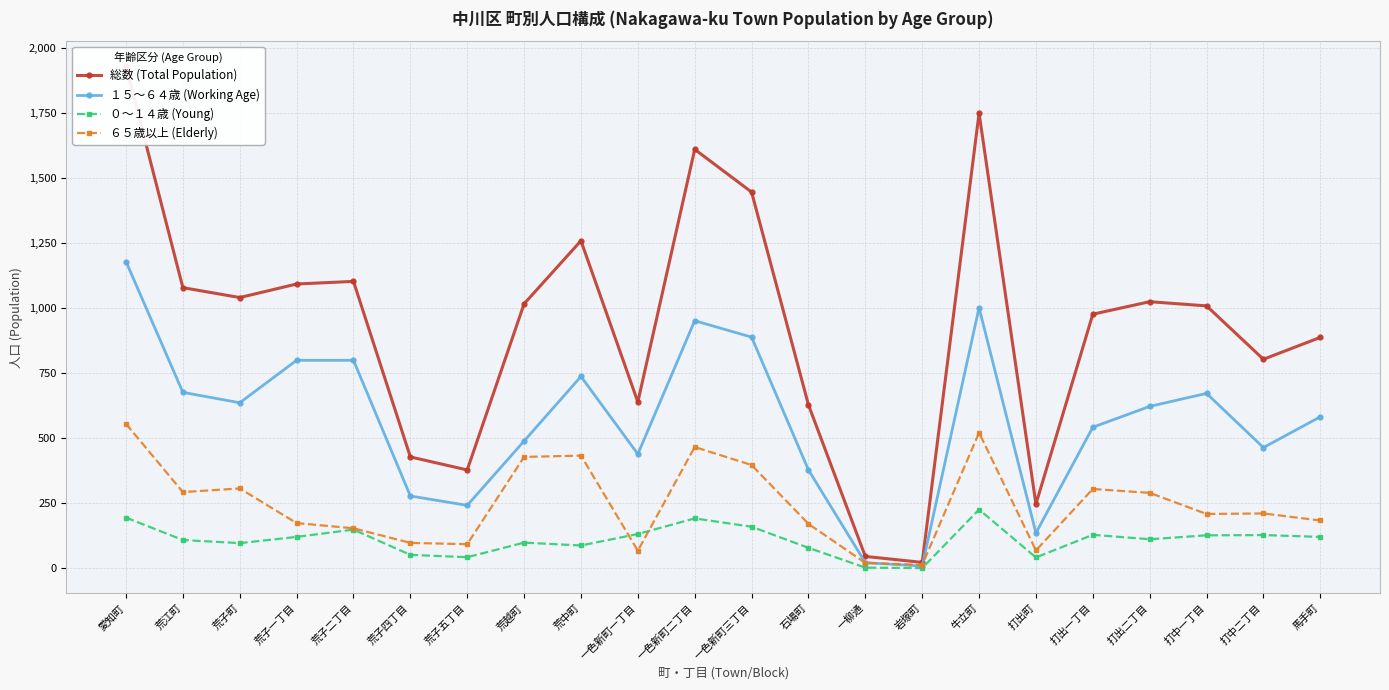

What is the difference between the maximum and minimum values in the 総数 (Total Population) series?

1905